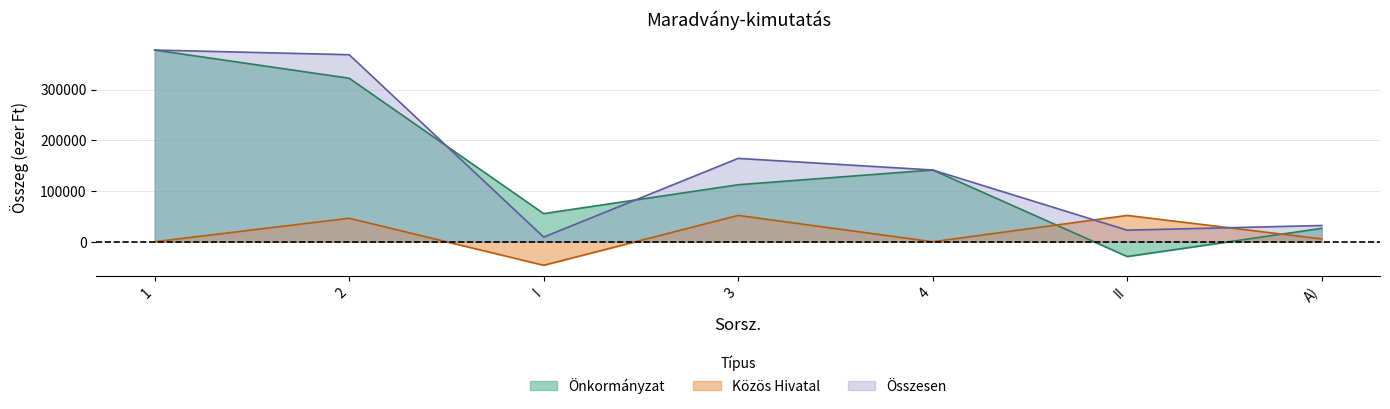

Is it true that Önkormányzat equals -44056 at II?

False